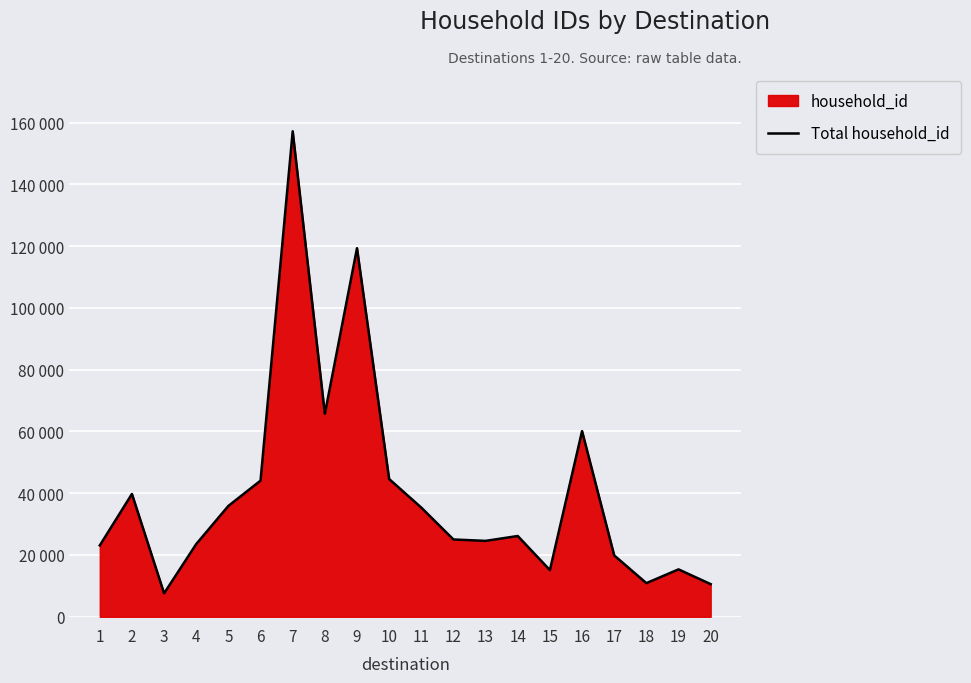

The value at 6 is 44070. True or false?

True